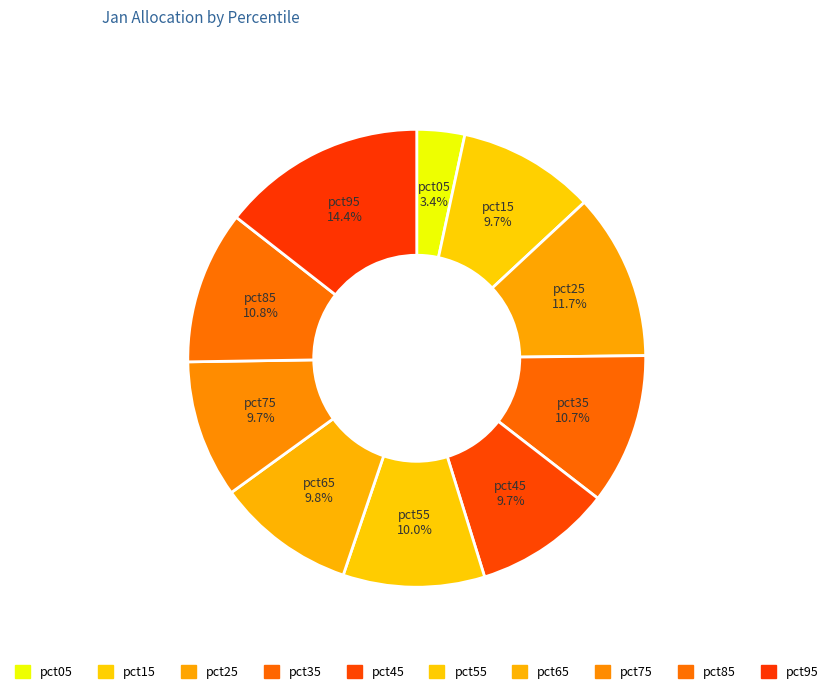

Count the number of slices in the pie.

10